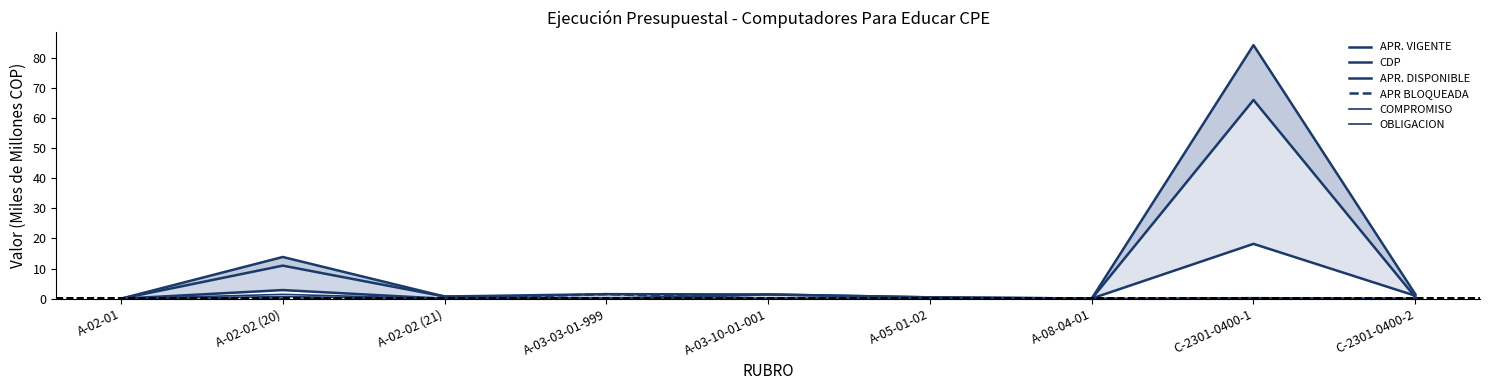

Which series changed the most between A-02-01 and C-2301-0400-1?

APR. VIGENTE